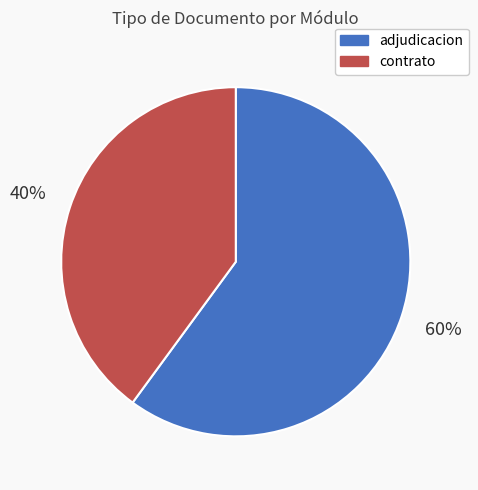

How many slices are in this pie chart?

2